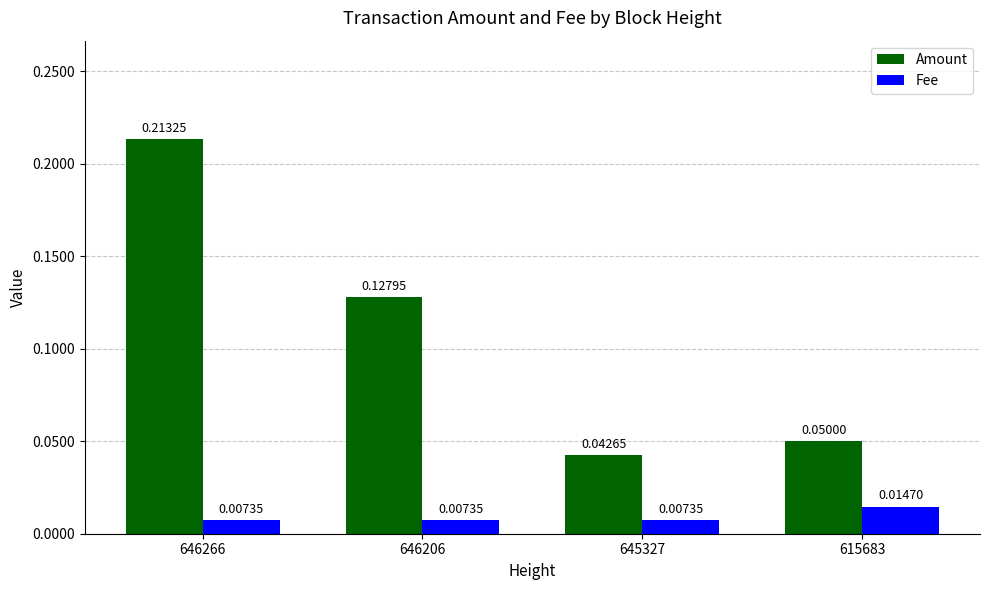

Does the chart contain stacked bars?

No